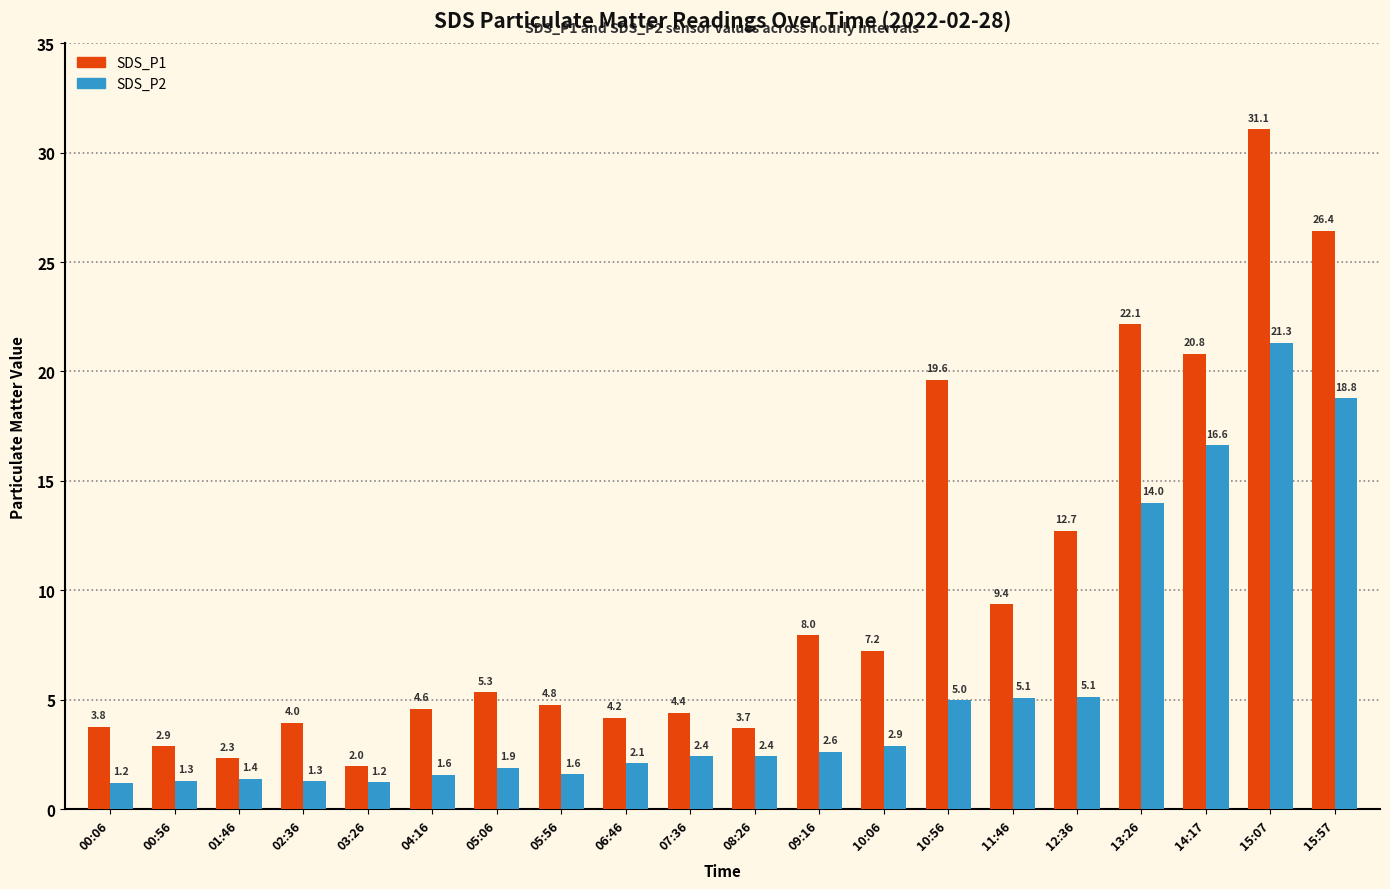

What is the sum of all SDS_P1 values?

199.3